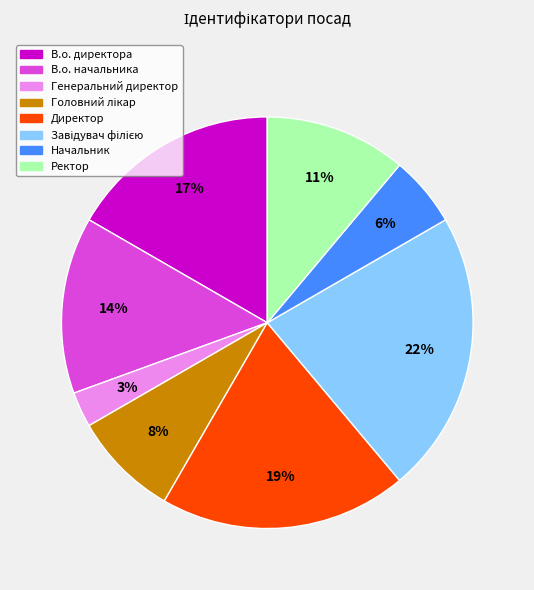

Approximately how many times larger is the value at В.о. директора compared to Директор?

0.9